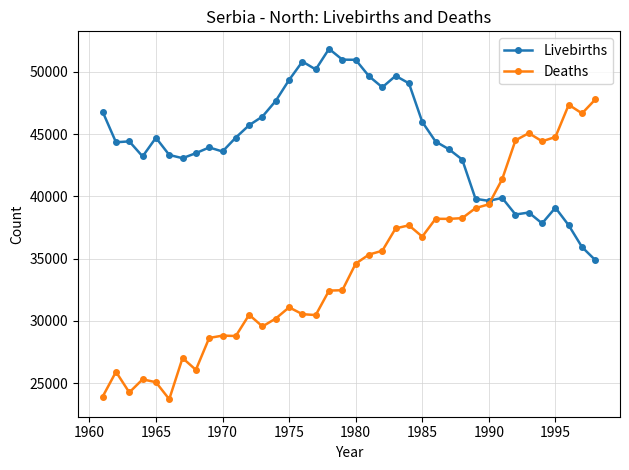

Which series has the largest total across all categories?

Livebirths